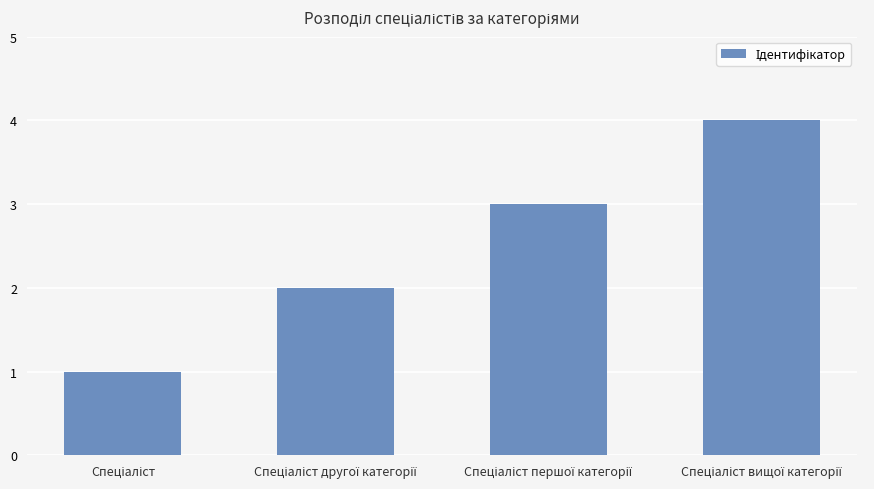

What is the greatest value displayed?

4